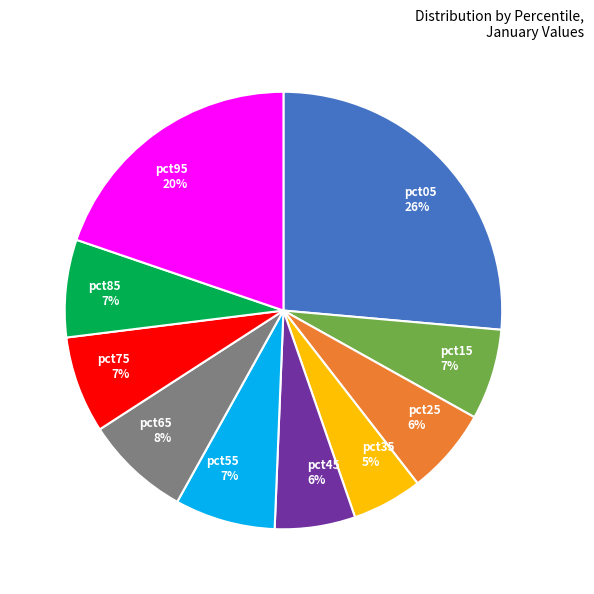

Is there a majority slice in this chart?

No